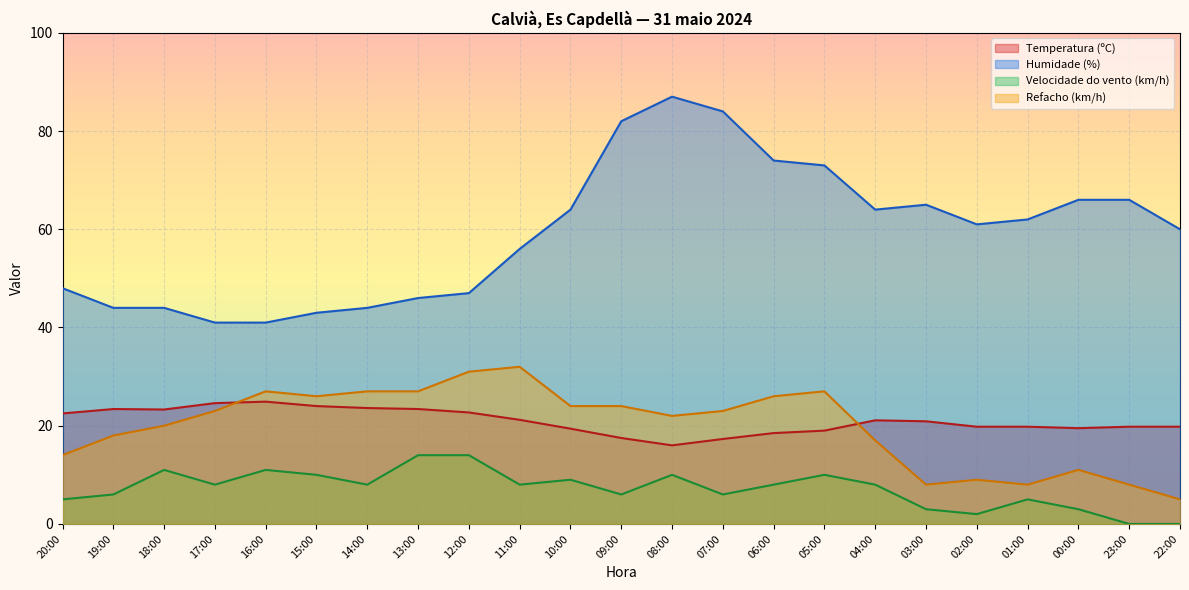

Rank the series at 15:00 from lowest to highest value.

Velocidade do vento (km/h), Temperatura (ºC), Refacho (km/h), Humidade (%)